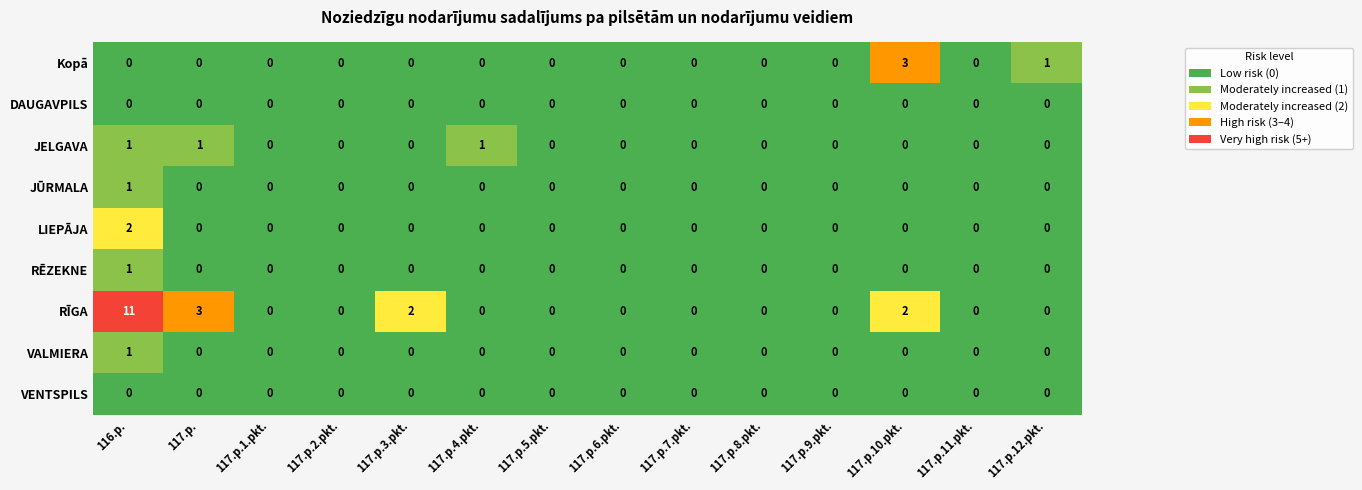

At which category does the chart reach its peak across all series?

116.p.